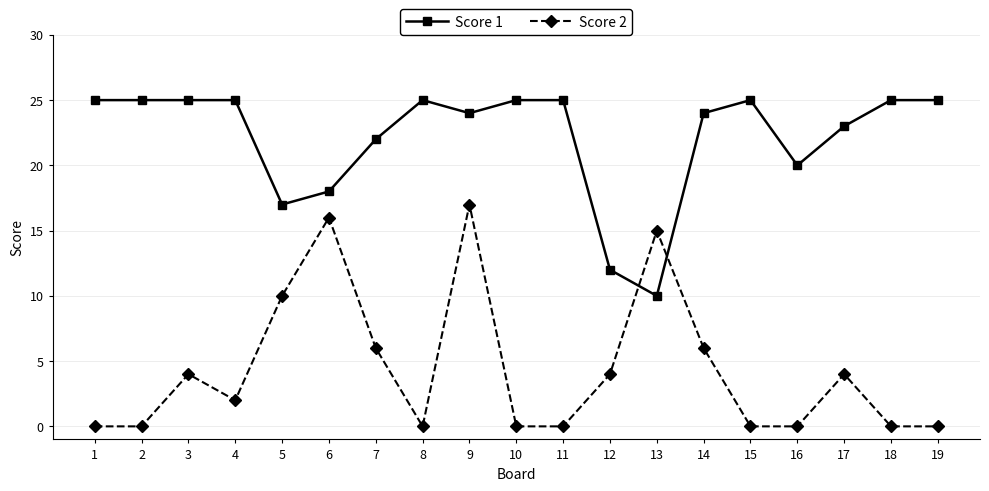

Which series has the largest total across all categories?

Score 1